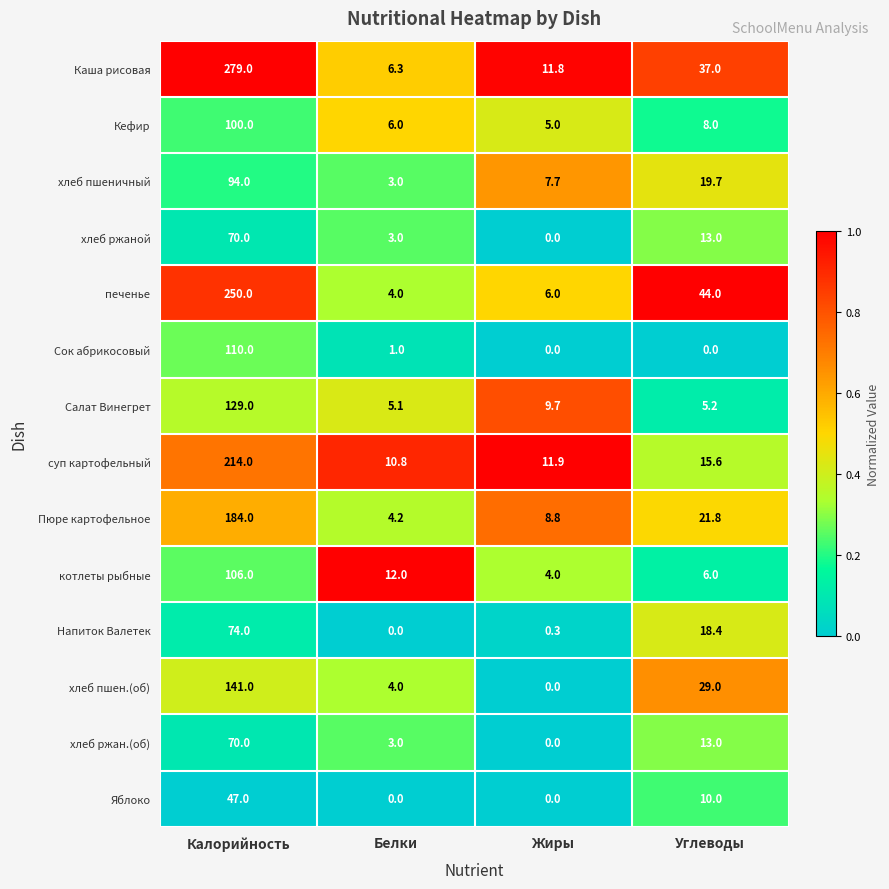

What is the difference between the maximum and minimum values in the суп картофельный series?

203.2